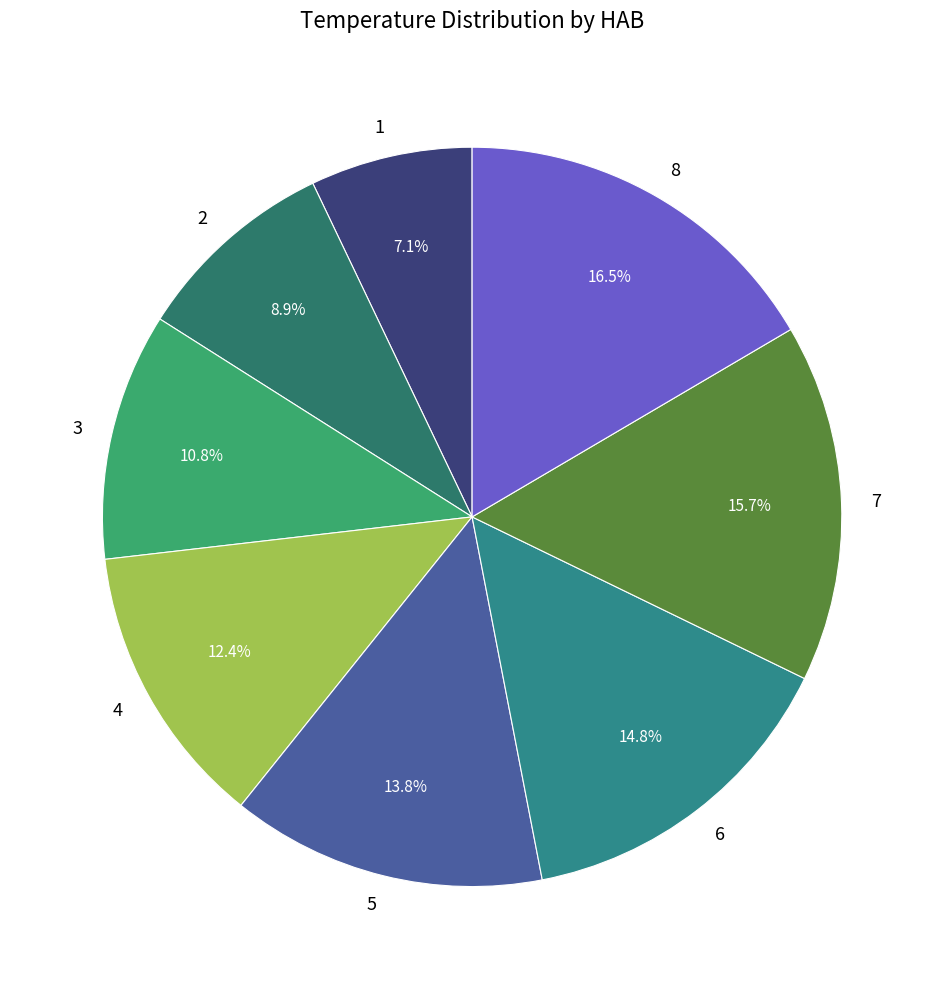

True or false: 1 accounts for 7% of the total.

True